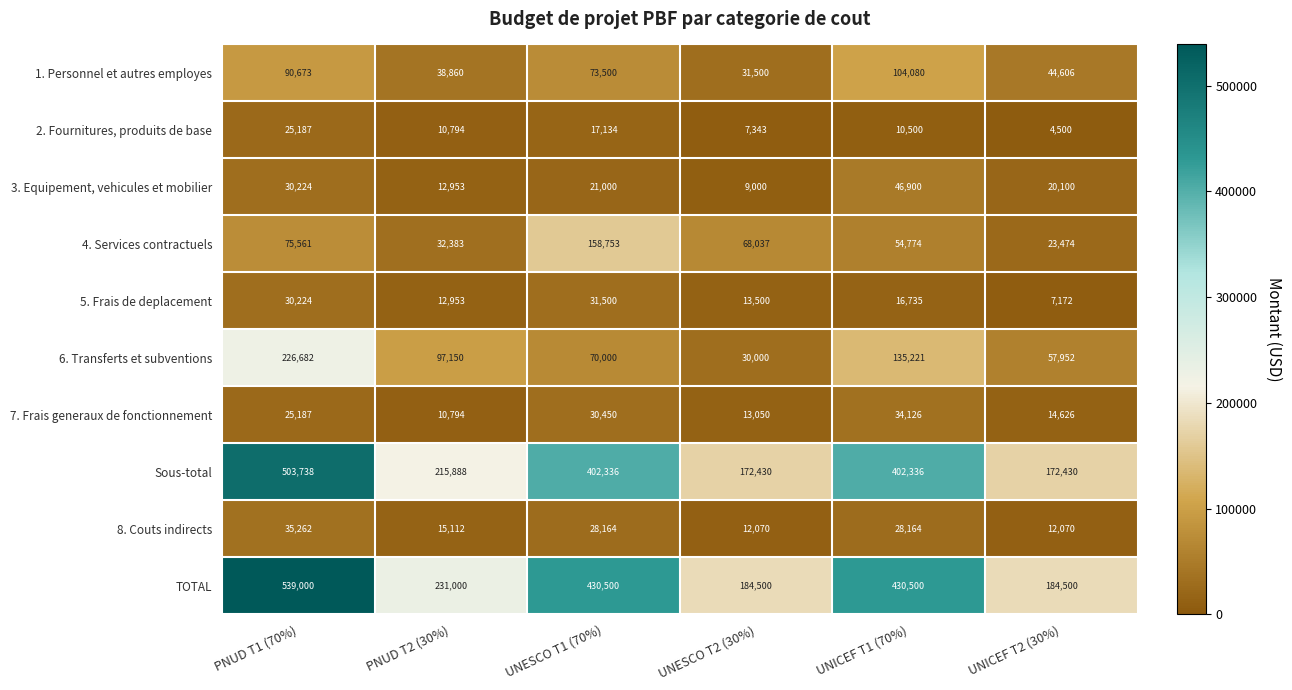

At which category does the chart reach its minimum across all series?

UNICEF T2 (30%)